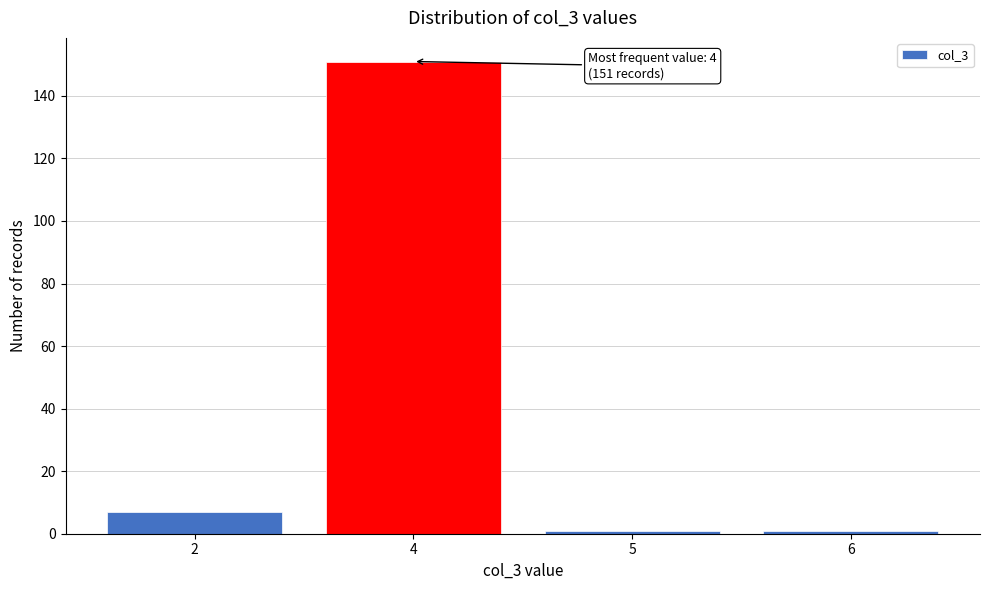

Reading left to right, transcribe all the data shown in this chart.

7	151	1	1